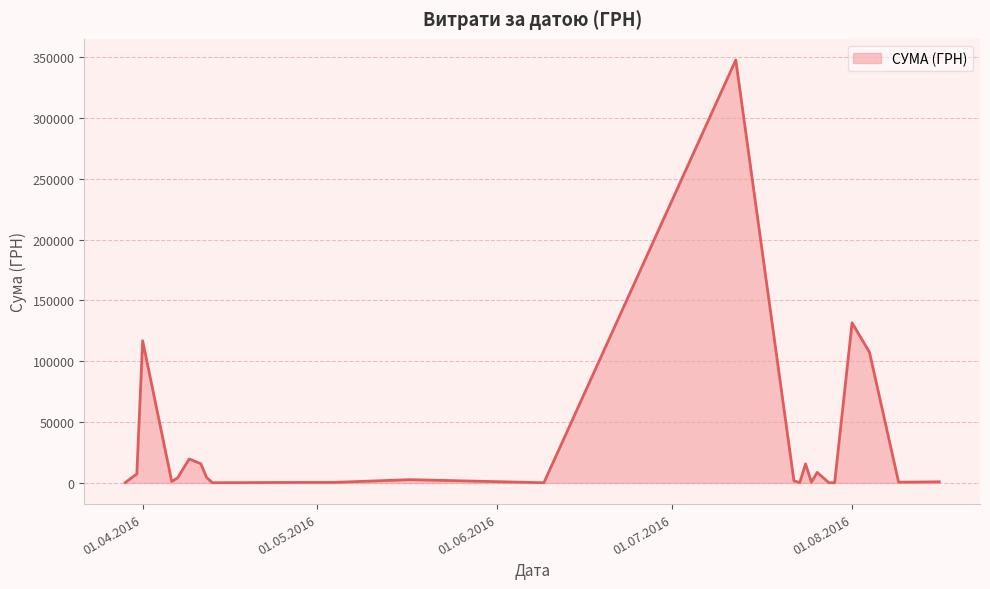

What is the maximum value shown in the chart?

347609.8